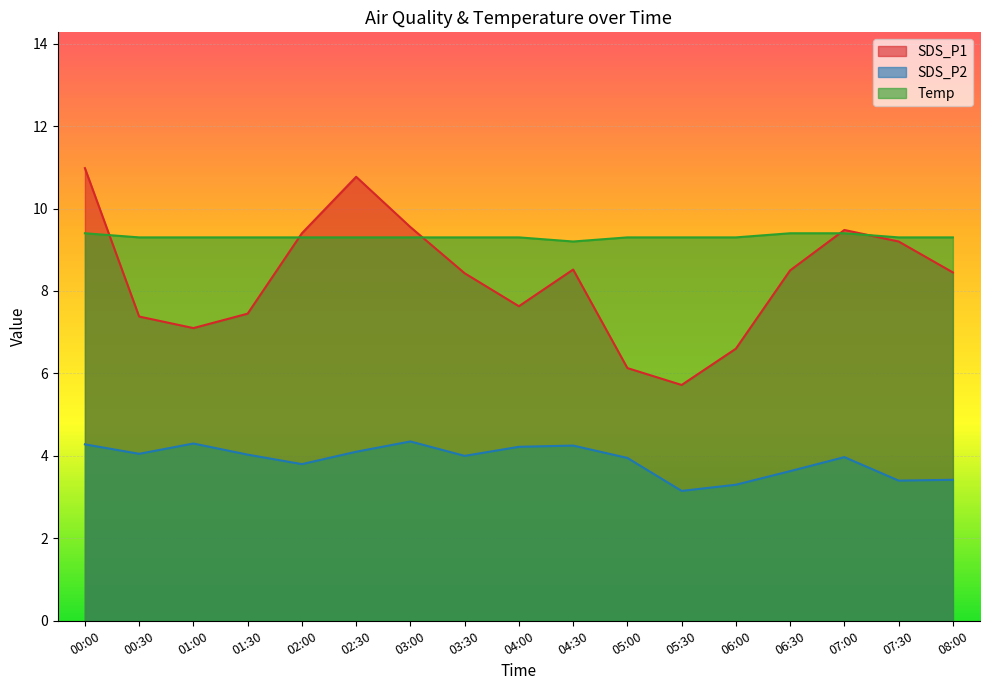

How many times do SDS_P1 and Temp cross each other?

5